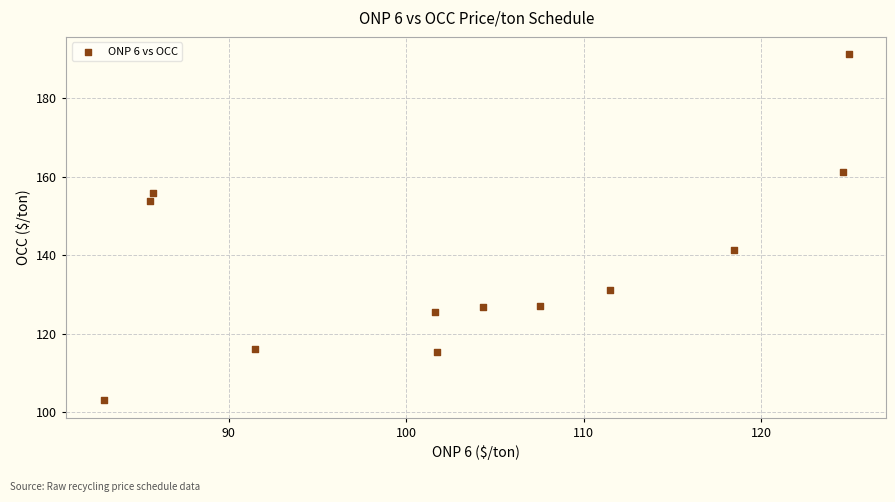

What is the range of X values (max minus min)?

42.0